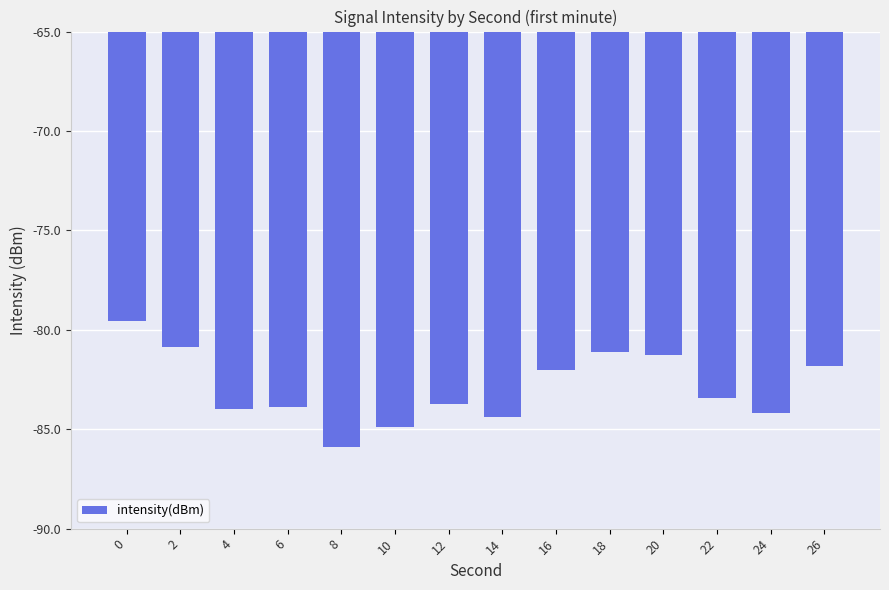

Between 20 and 26, which is larger?

20